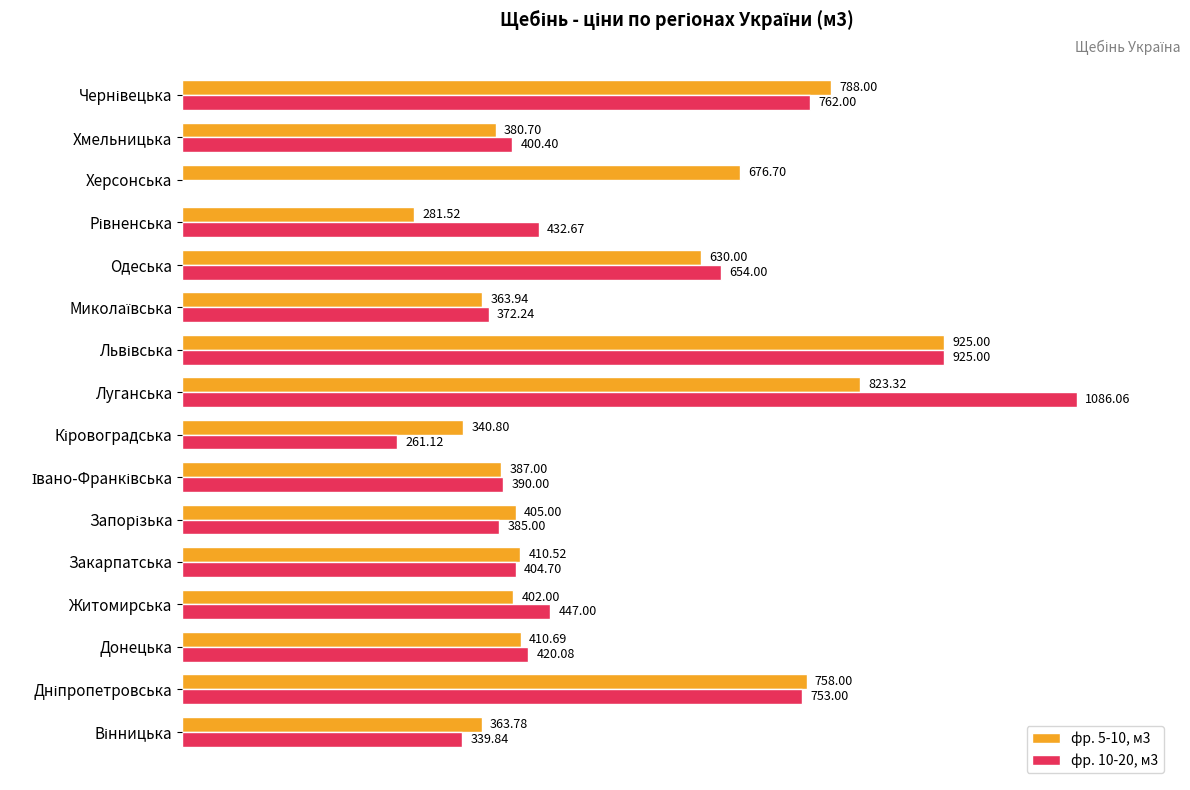

Is the value of фр. 5-10, м3 at Одеська greater than the value of фр. 10-20, м3 at Житомирська?

Yes